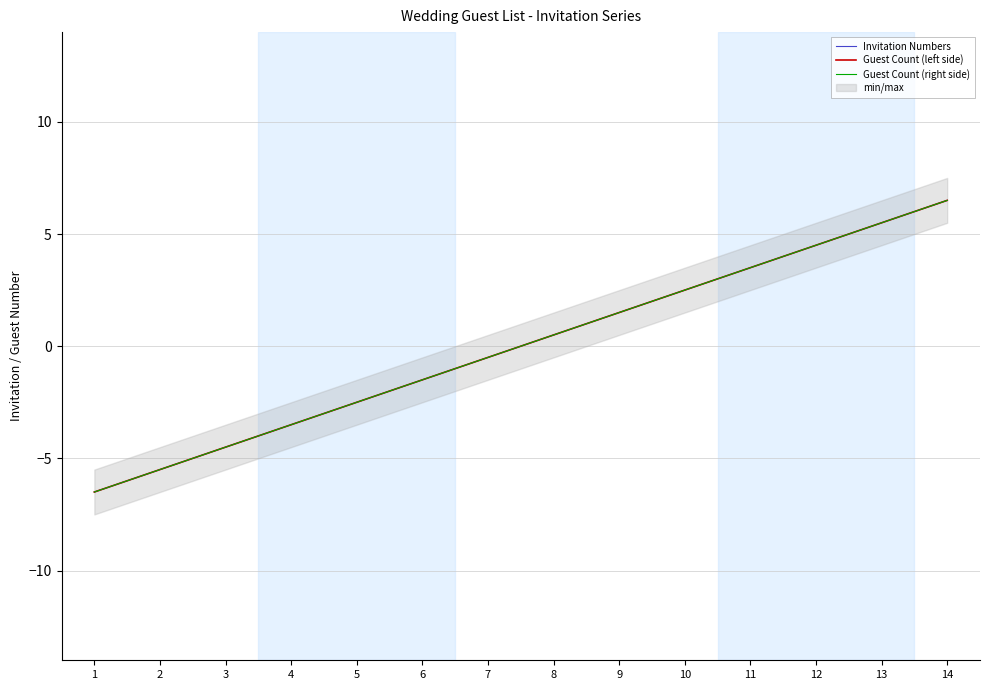

Which series changed the most between 11 and 14?

Invitation Numbers